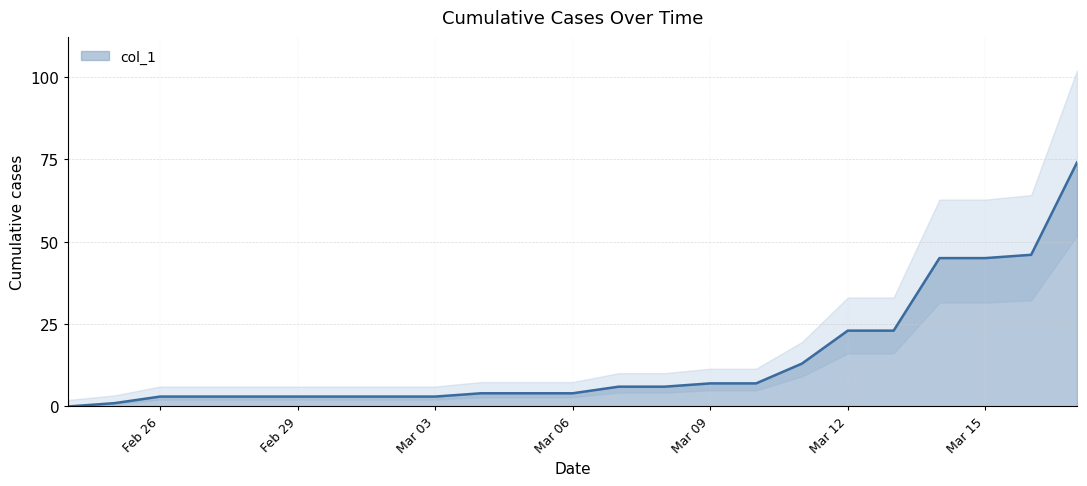

True or false: col_1 has a value of 32 at Mar 12.

False